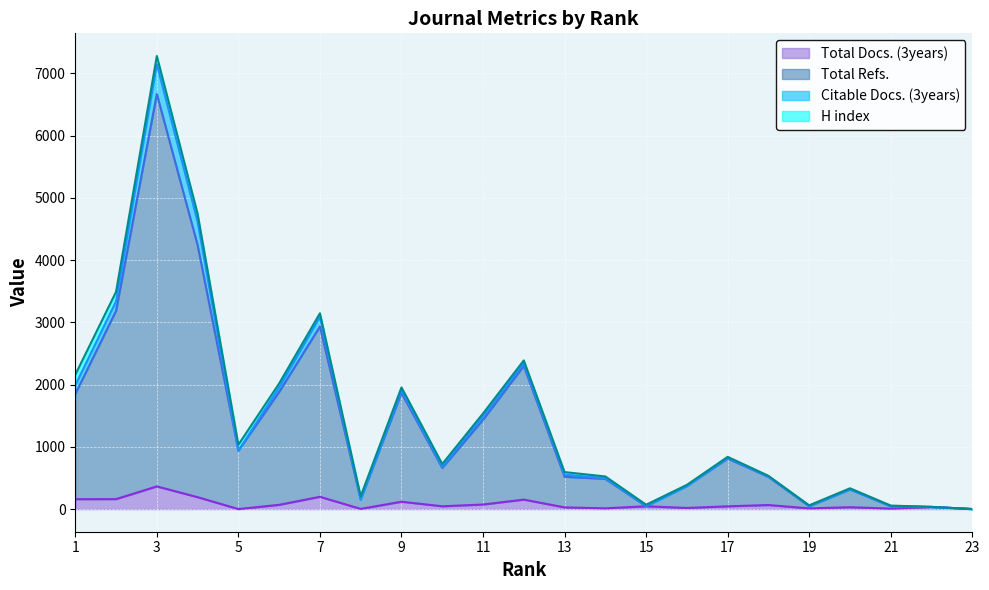

Where is Total Docs. (3years) nearest to the value 182?

4